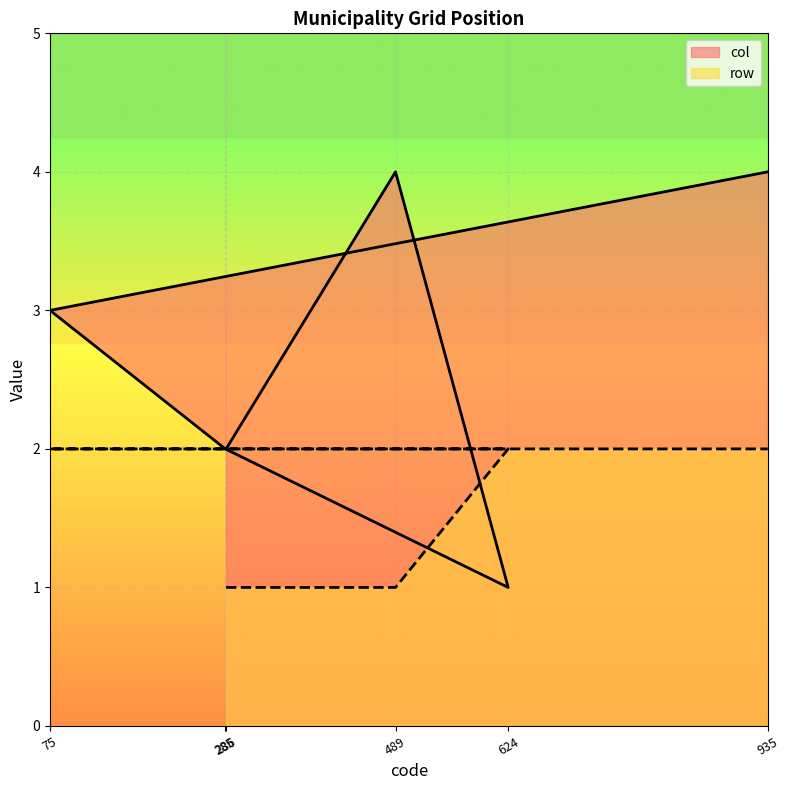

At which label is col closest to 2?

286